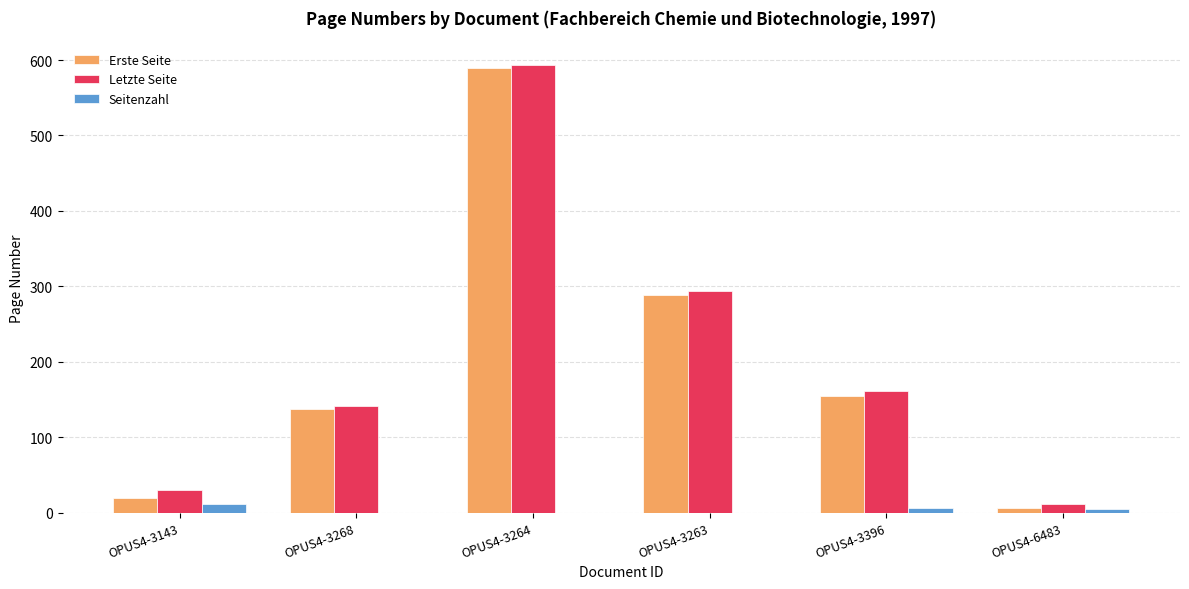

What is the greatest value displayed?

593